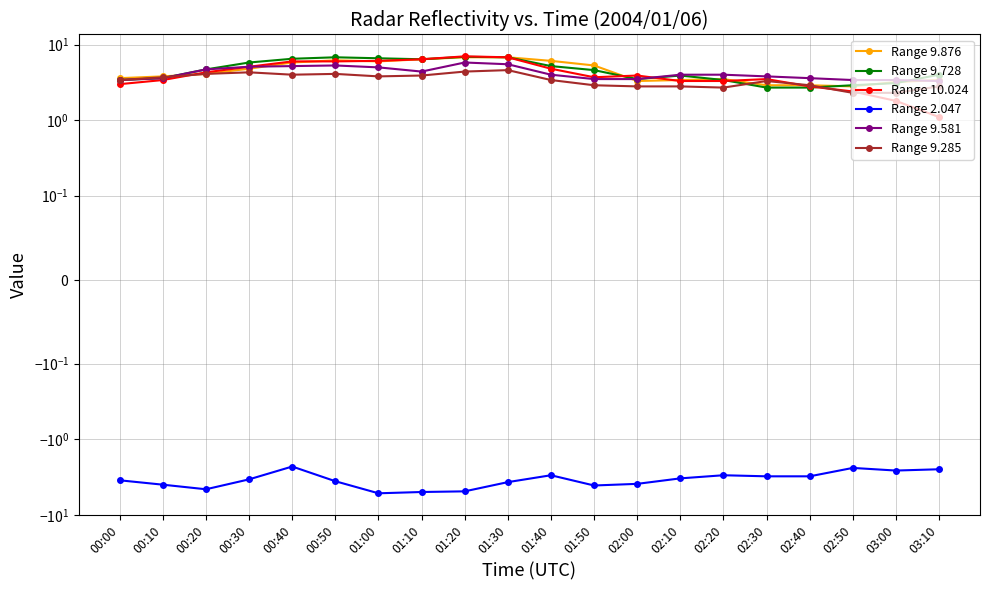

Which series has the widest spread of values?

Range 10.024